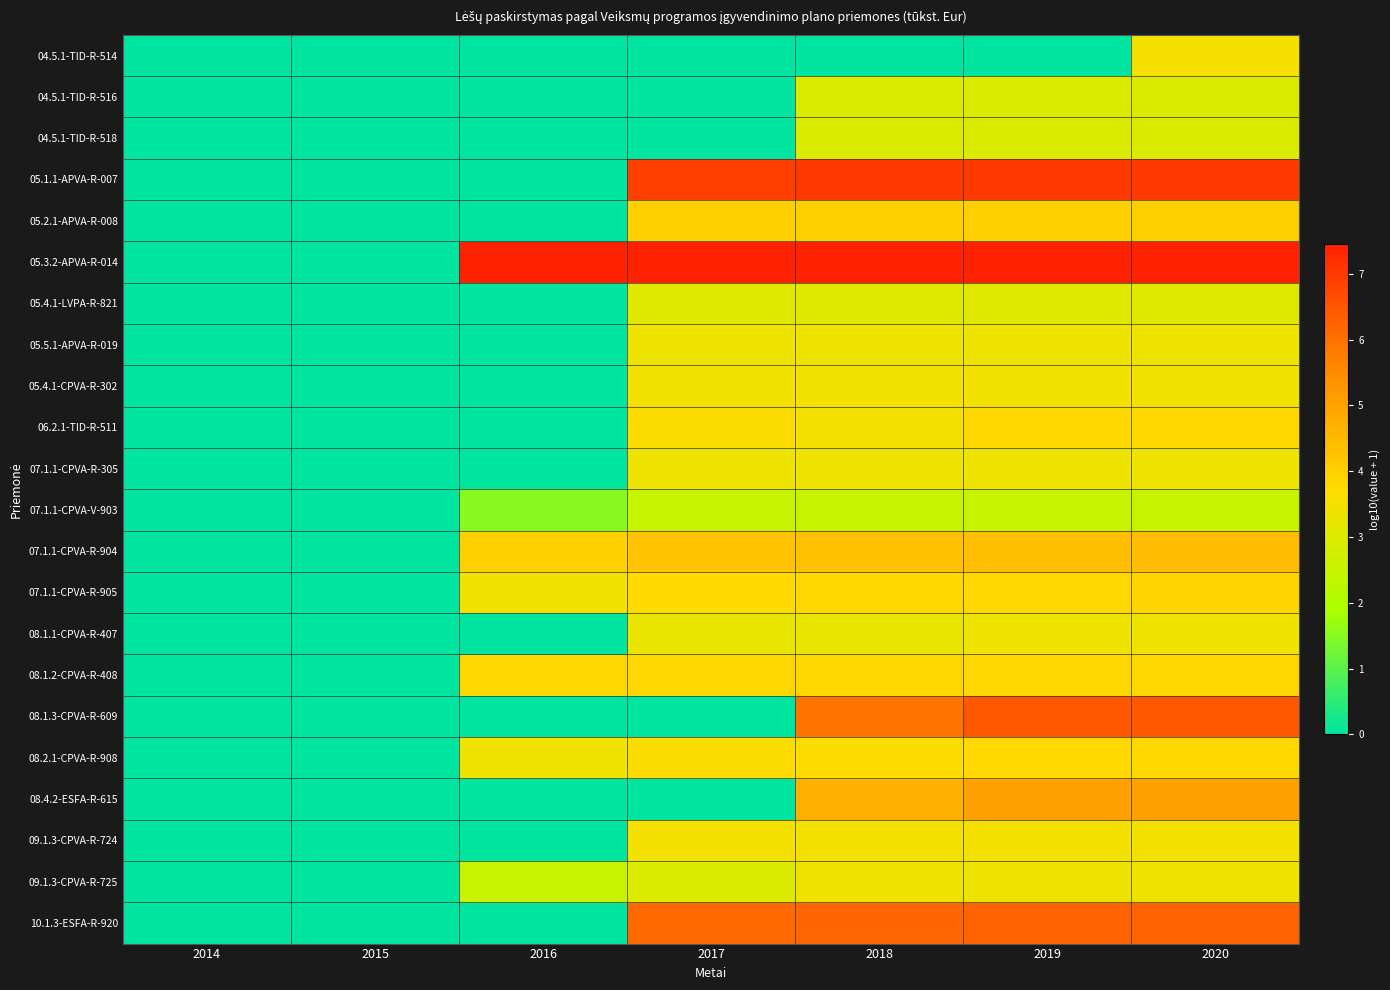

Rank the series at 2019 from highest to lowest value.

05.3.2-APVA-R-014, 05.1.1-APVA-R-007, 08.1.3-CPVA-R-609, 10.1.3-ESFA-R-920, 08.4.2-ESFA-R-615, 07.1.1-CPVA-R-904, 05.2.1-APVA-R-008, 07.1.1-CPVA-R-905, 08.1.2-CPVA-R-408, 06.2.1-TID-R-511, 08.2.1-CPVA-R-908, 09.1.3-CPVA-R-724, 05.4.1-CPVA-R-302, 05.5.1-APVA-R-019, 08.1.1-CPVA-R-407, 07.1.1-CPVA-R-305, 09.1.3-CPVA-R-725, 05.4.1-LVPA-R-821, 04.5.1-TID-R-516, 04.5.1-TID-R-518, 07.1.1-CPVA-V-903, 04.5.1-TID-R-514